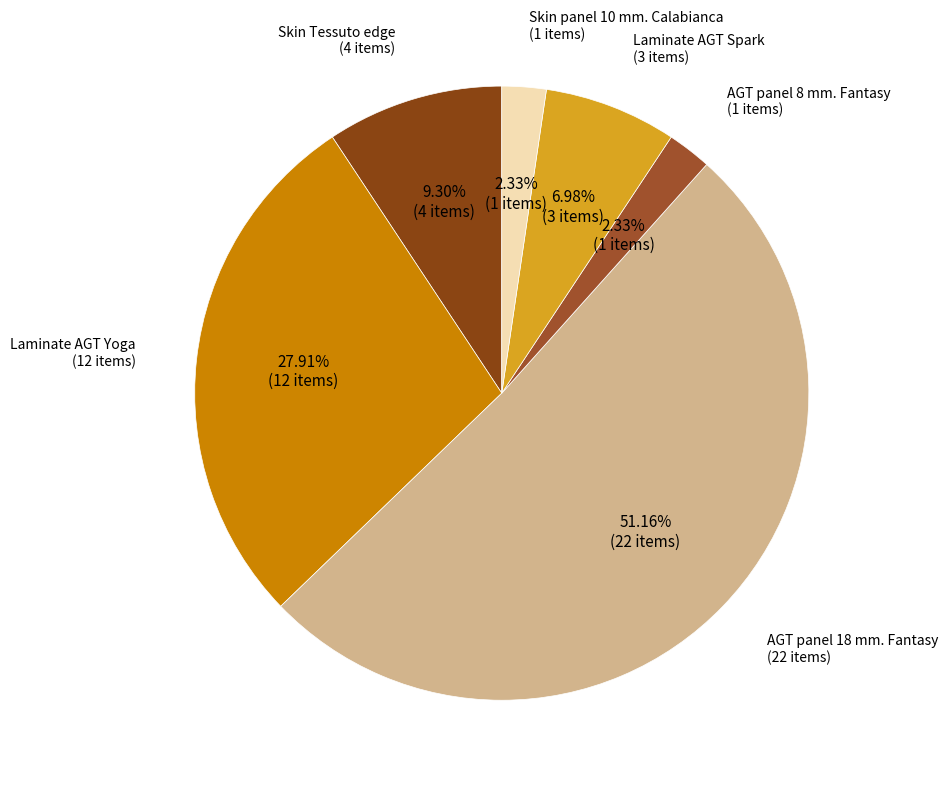

To the nearest percent, what is the combined percentage of Laminate AGT Yoga and Laminate AGT Spark?

35%